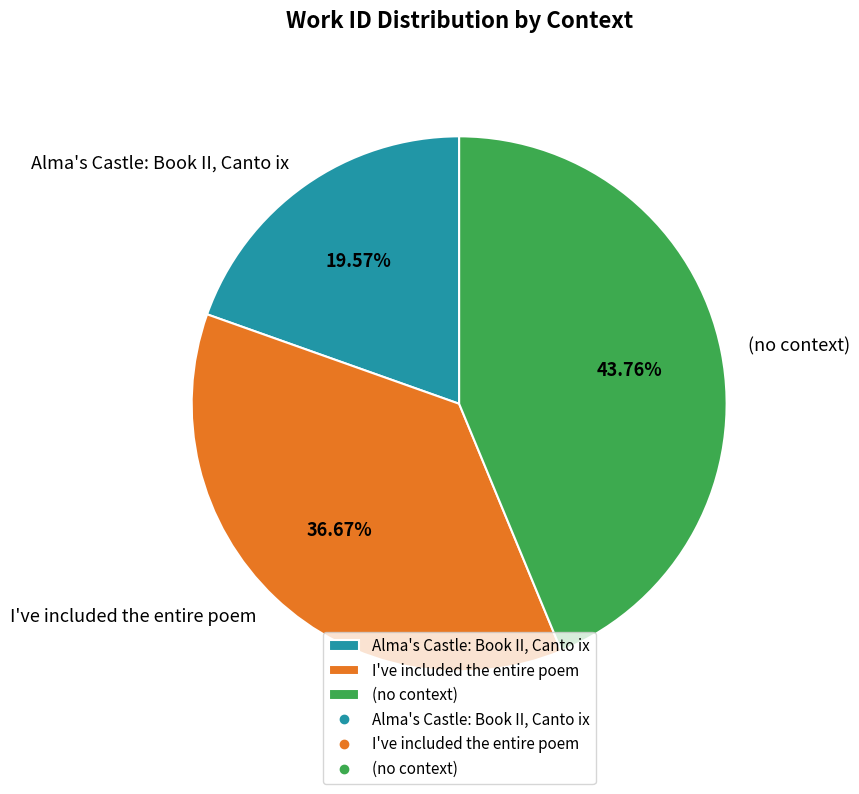

To the nearest percent, what is the average slice percentage?

33%